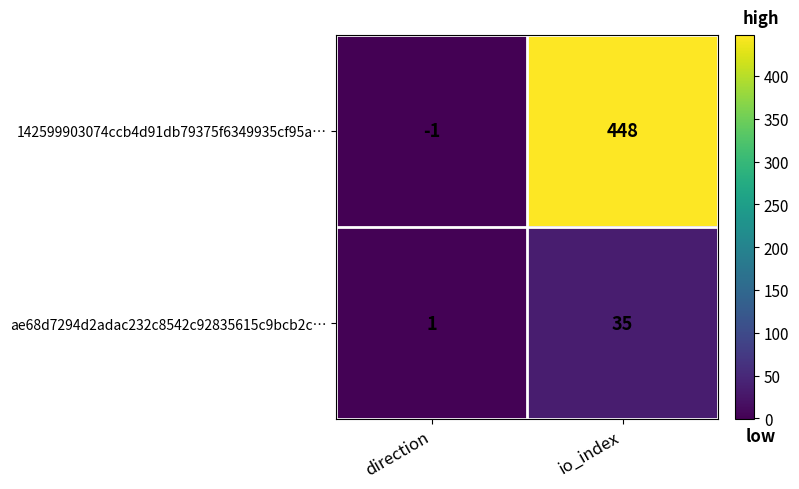

True or false: 142599903074ccb4d91db79375f6349935cf95a… has a value of 275 at io_index.

False